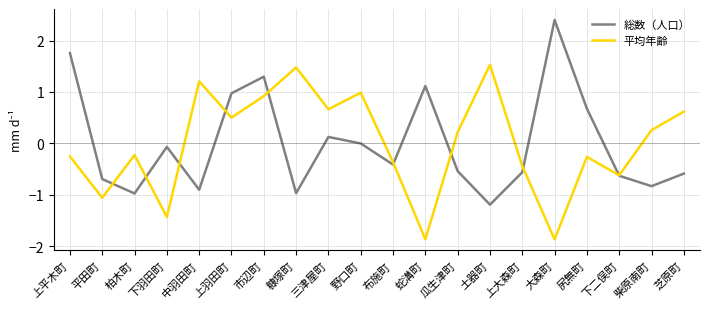

What is the difference between the second highest and second lowest values in the 平均年齢 series?

3.3